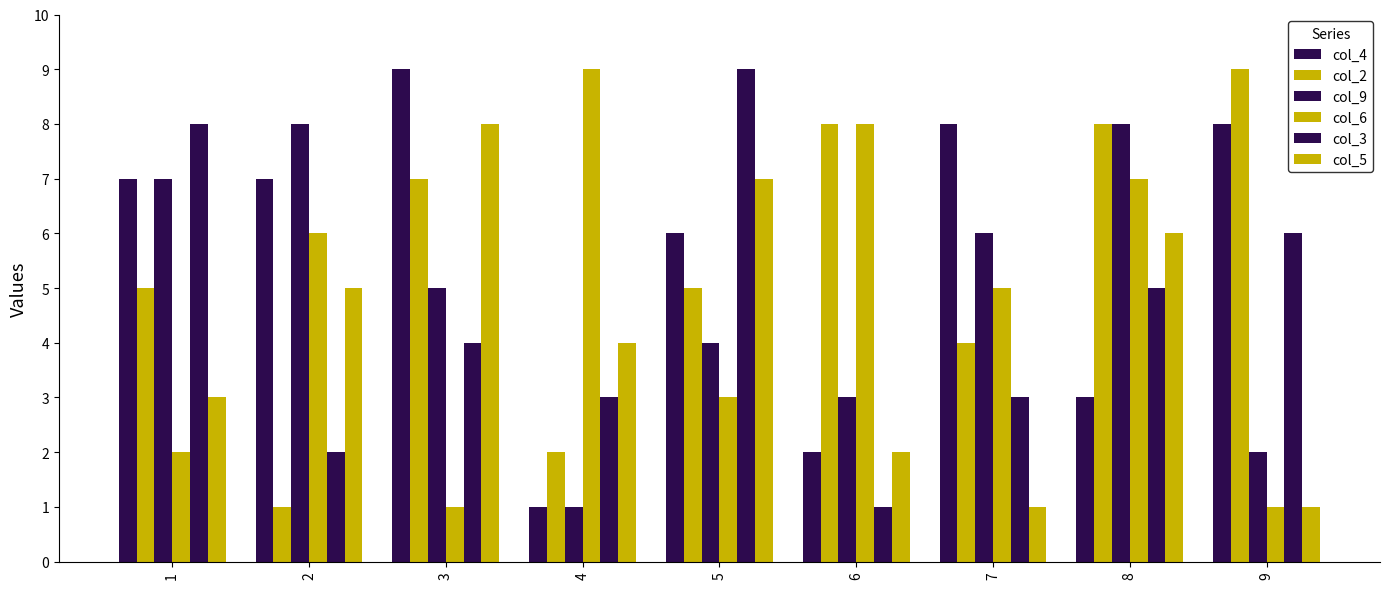

Count the number of data series in this chart.

6